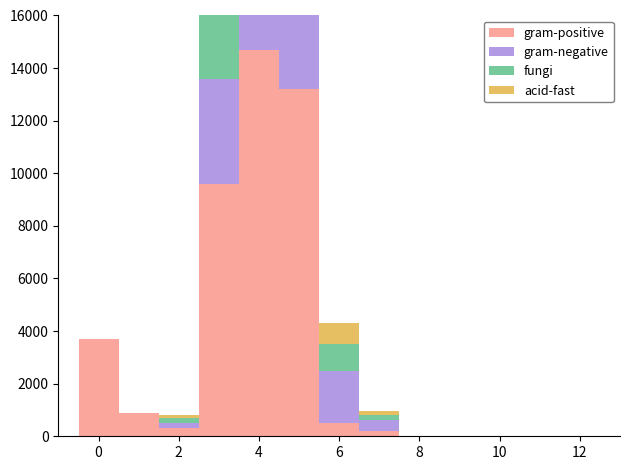

Is it true that gram-negative equals 0 at 11?

True